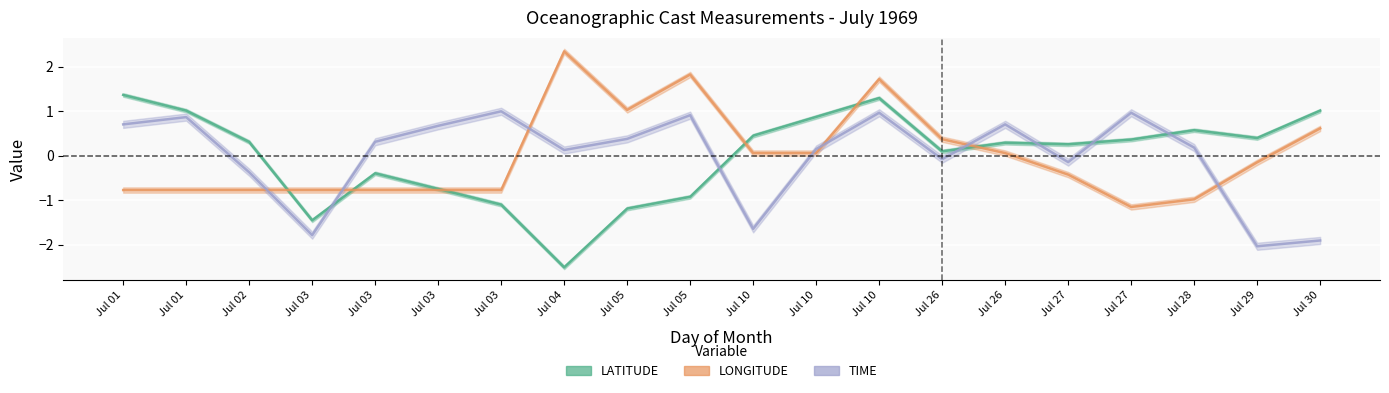

Between which two adjacent categories do LONGITUDE and LATITUDE first intersect?

Jul 02 and Jul 03